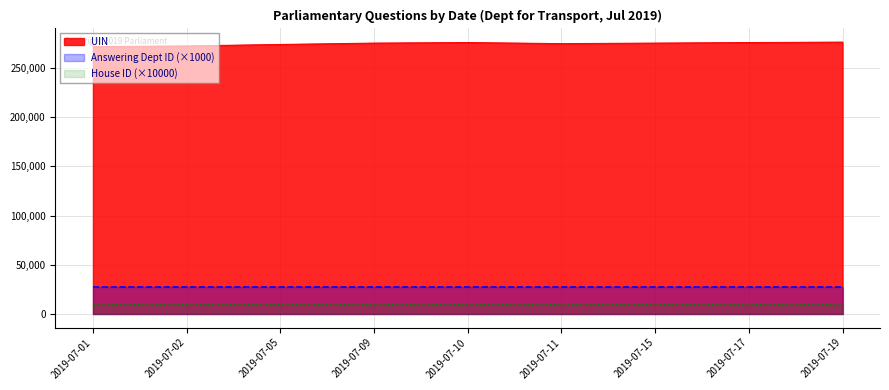

Reading left to right, transcribe all the data shown in this chart.

UIN: 2019-07-01=271633	2019-07-02=272299	2019-07-05=273804	2019-07-09=275184	2019-07-10=275761	2019-07-11=274651	2019-07-15=275184	2019-07-17=275761	2019-07-19=276182
Dept ID: 2019-07-01=27	2019-07-02=27	2019-07-05=27	2019-07-09=27	2019-07-10=27	2019-07-11=27	2019-07-15=27	2019-07-17=27	2019-07-19=27
House ID: 2019-07-01=1	2019-07-02=1	2019-07-05=1	2019-07-09=1	2019-07-10=1	2019-07-11=1	2019-07-15=1	2019-07-17=1	2019-07-19=1